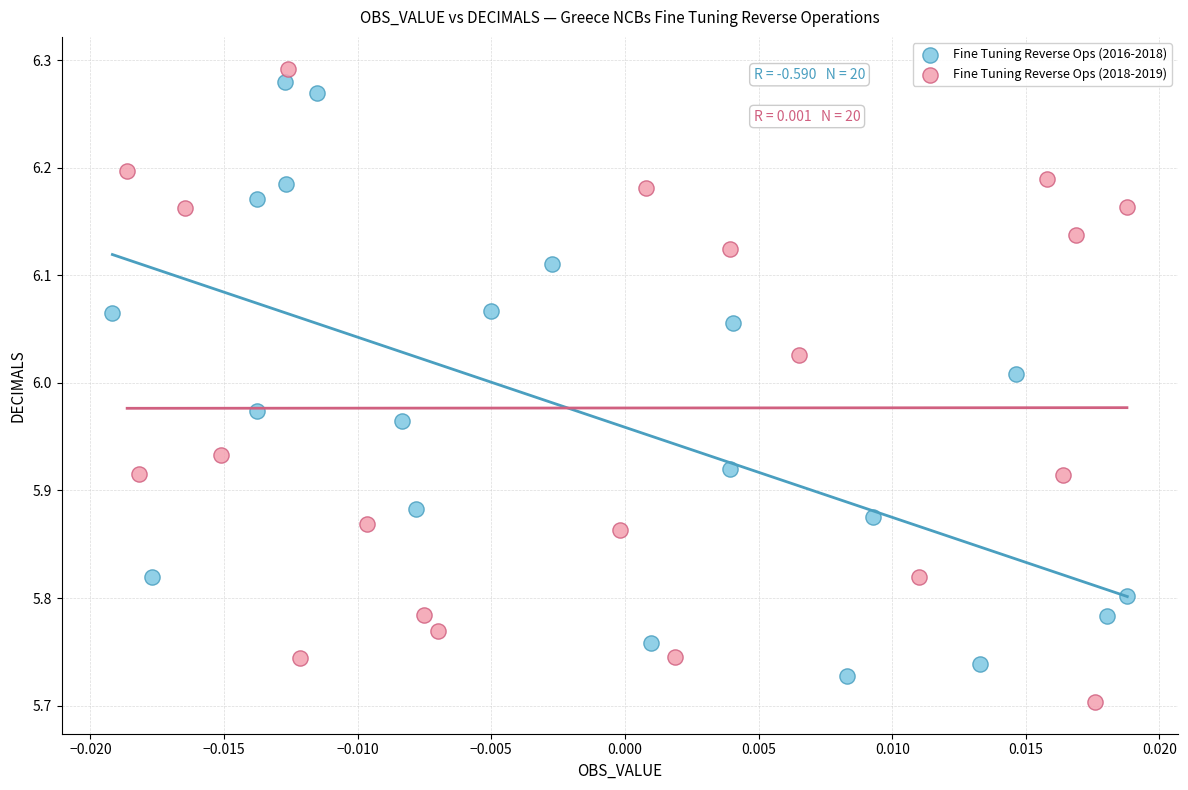

What are all the series names shown in the legend?

Fine Tuning Reverse Ops (2016-2018), Fine Tuning Reverse Ops (2018-2019)